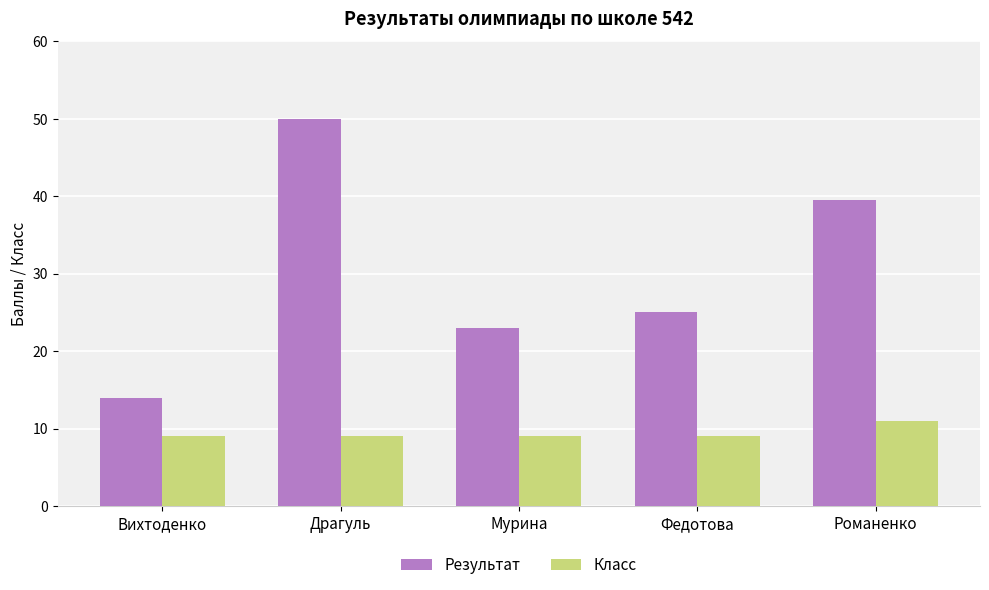

Rank the series at Романенко from highest to lowest value.

Результат, Класс